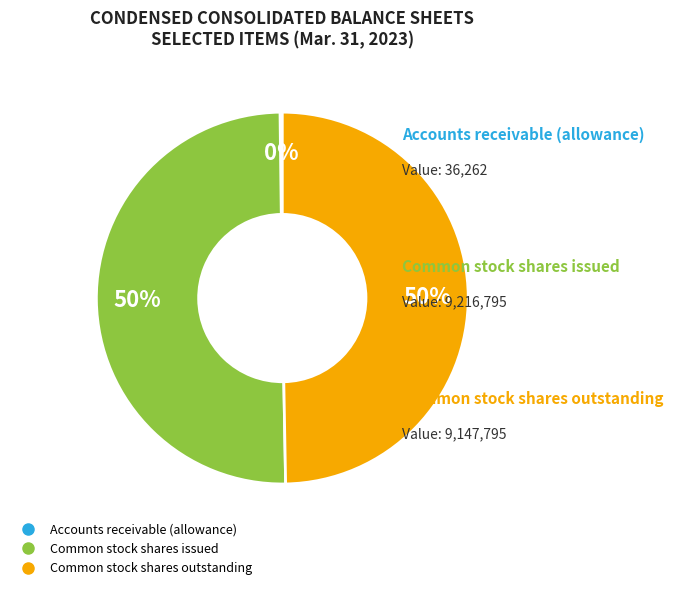

To the nearest percent, what portion does Common stock shares outstanding represent?

50%